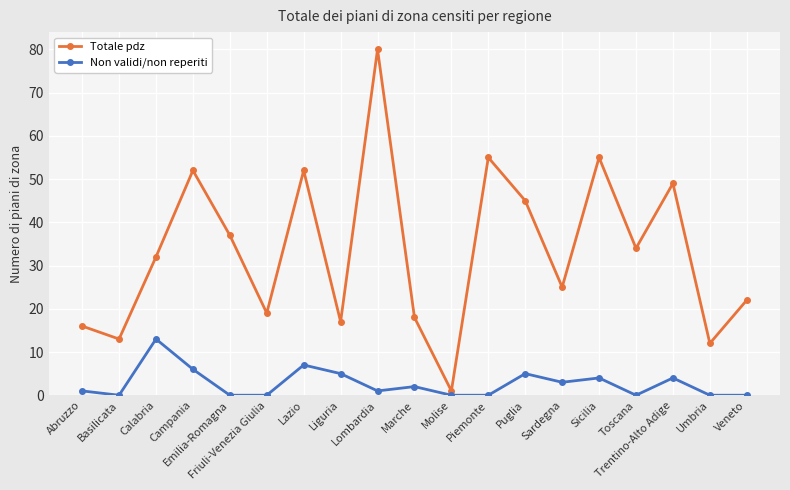

List the series in order of their peak value, lowest first.

Non validi/non reperiti, Totale pdz